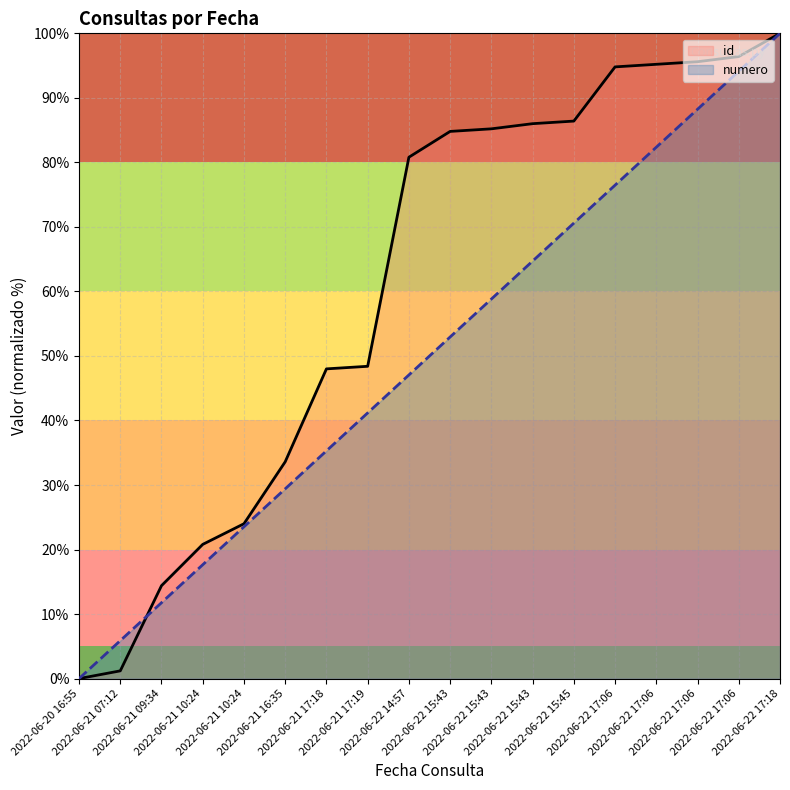

True or false: id has a value of 80.8 at 2022-06-22 14:57.

True